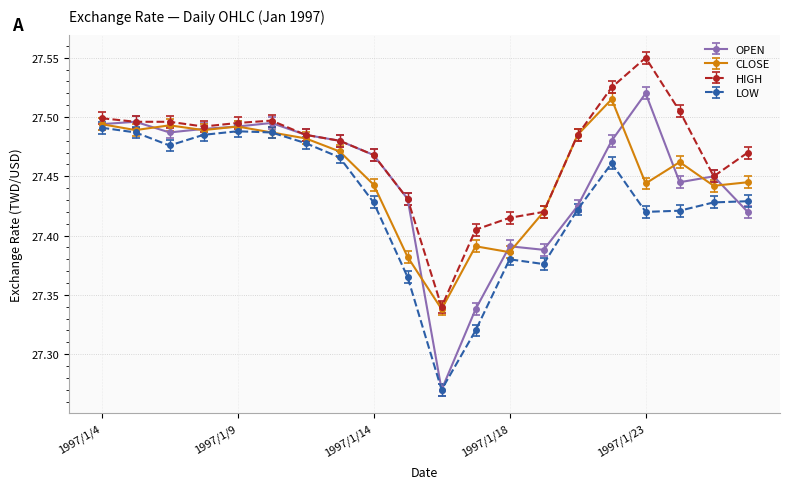

Which series has the widest spread of values?

OPEN